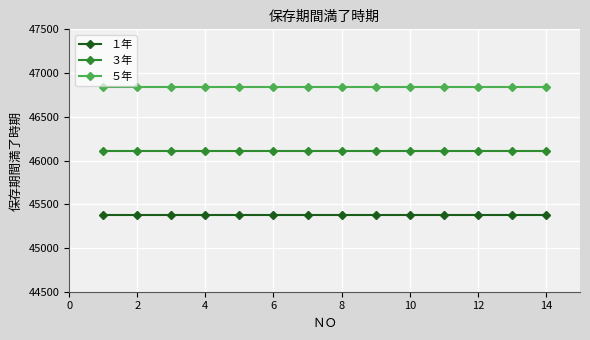

List the series in order of their peak value, lowest first.

１年, ３年, ５年